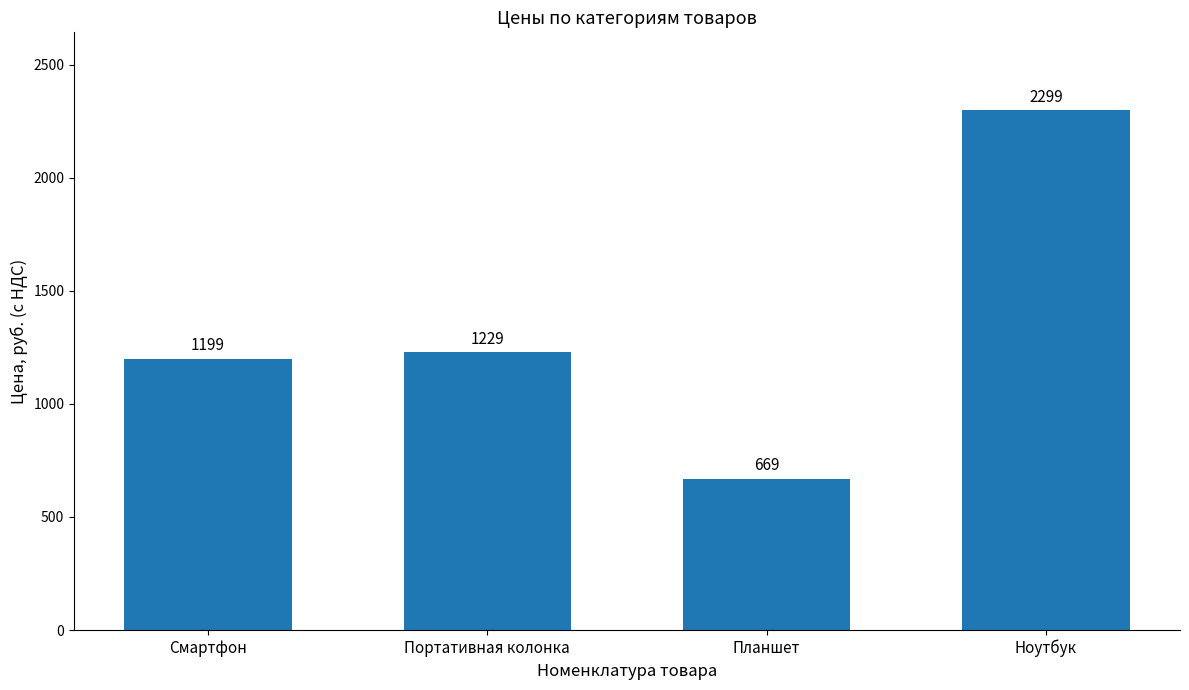

The value at Портативная колонка is 1811. True or false?

False